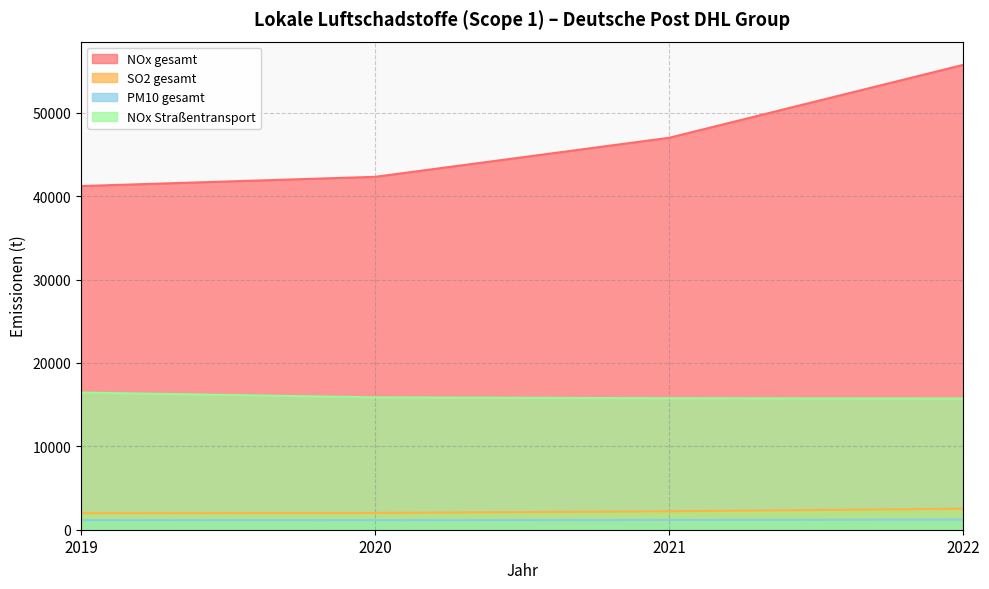

What is the sum of the PM10 gesamt values at 2022 and 2021?

2389